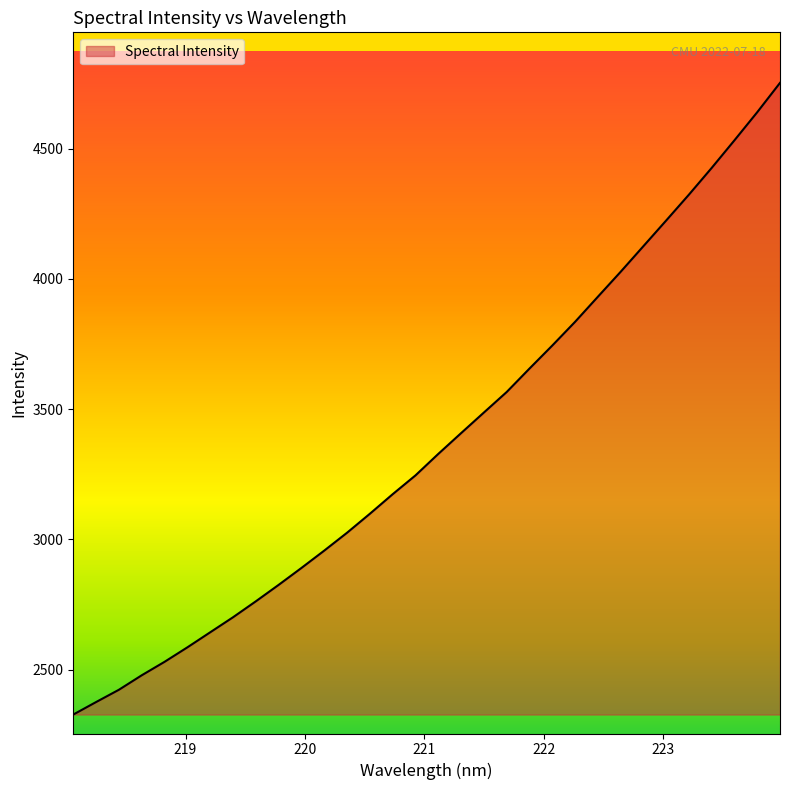

What is the minimum value shown in the chart?

2327.4